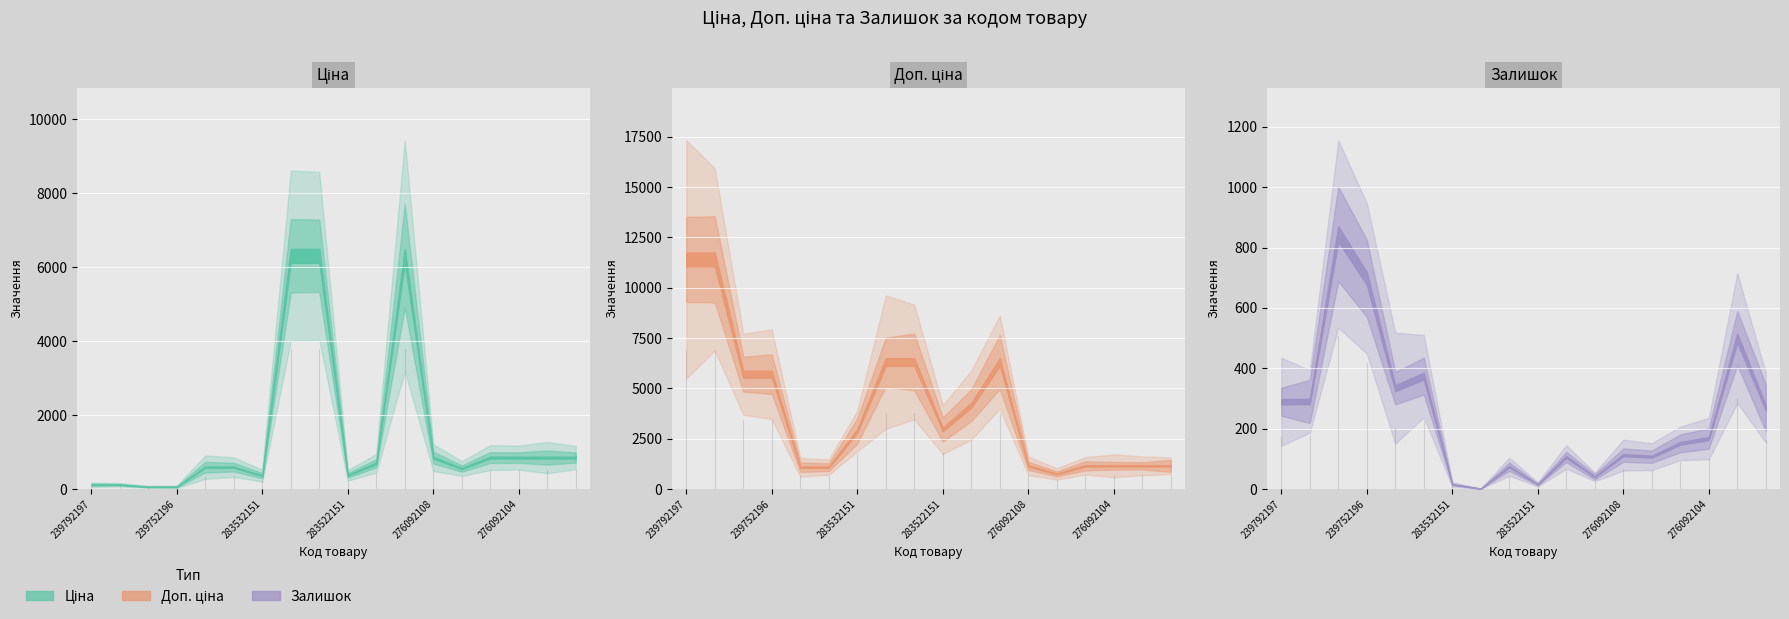

True or false: Доп. ціна and Залишок intersect in this chart.

False